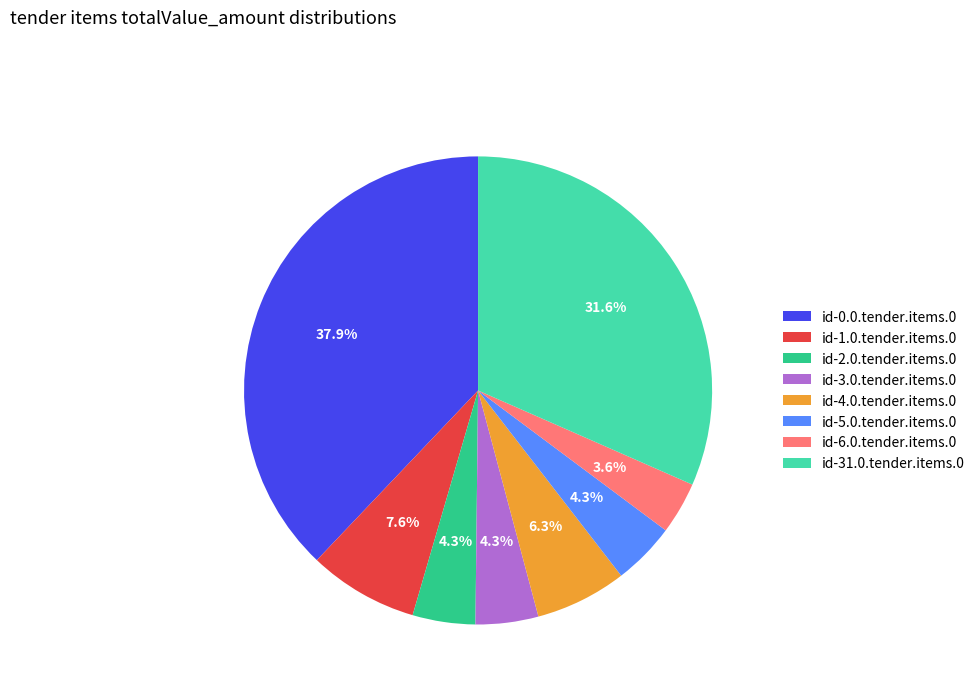

What is the smallest slice in the pie chart?

id-6.0.tender.items.0